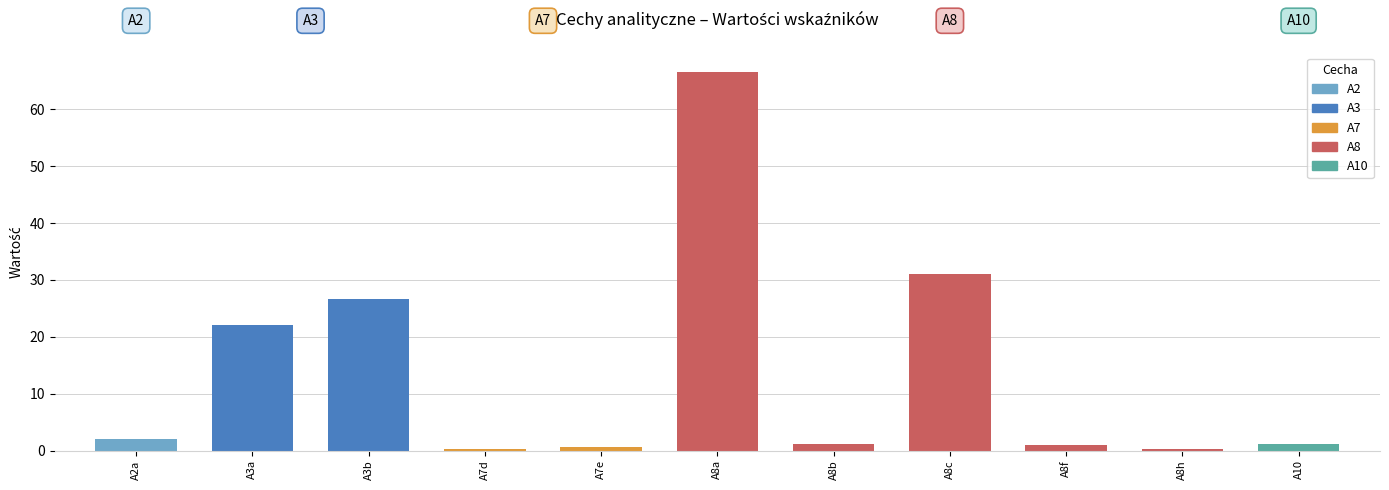

The value at A7e is 1.0. True or false?

False